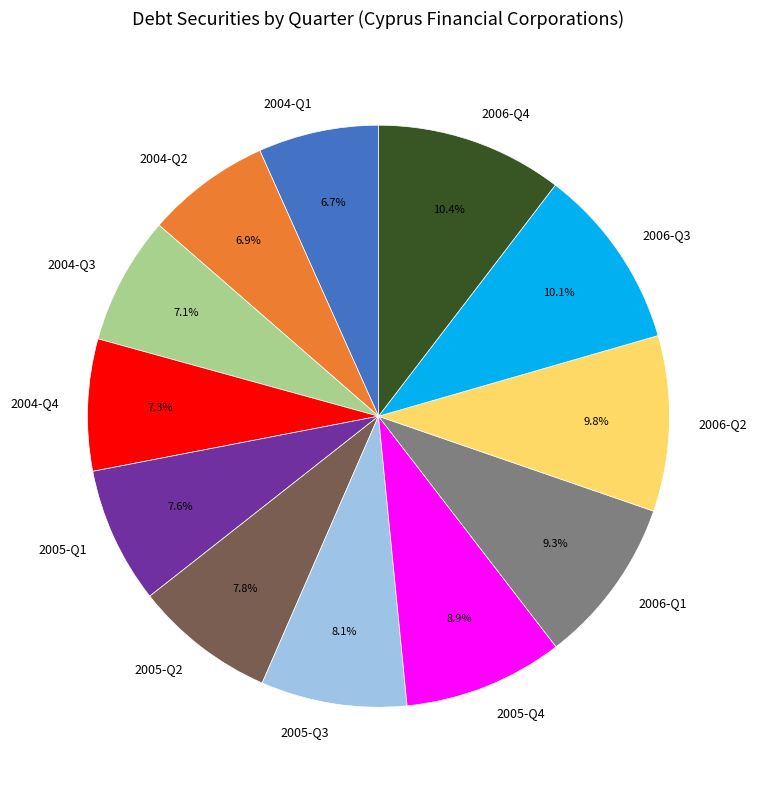

Combined, do 2005-Q3 and 2005-Q2 account for over 50%?

No